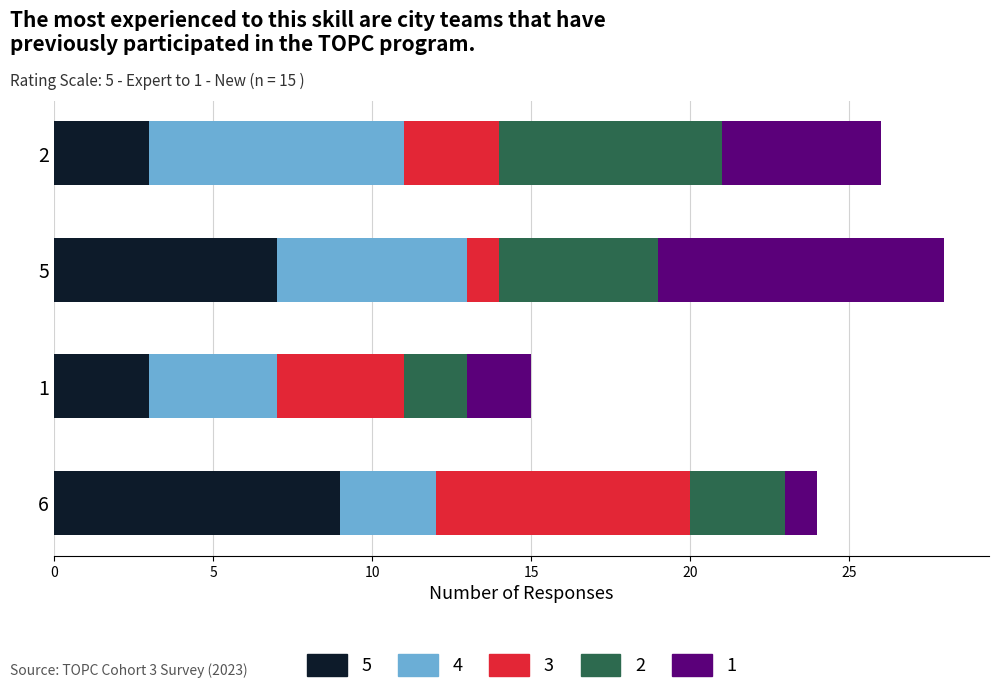

True or false: 5 has a value of 5 at 6.

False